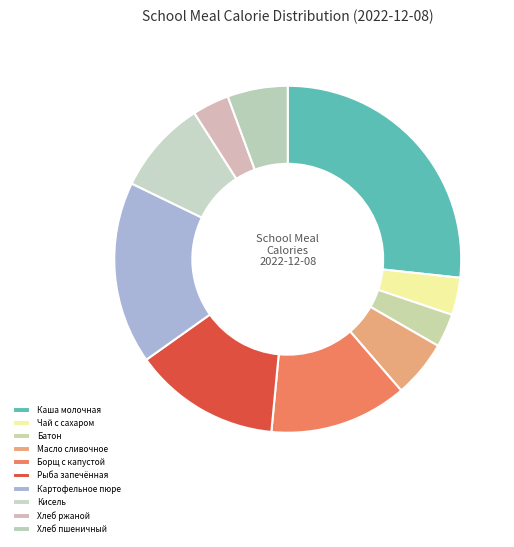

To the nearest percent, what is the combined percentage of Хлеб пшеничный and Каша молочная?

32%